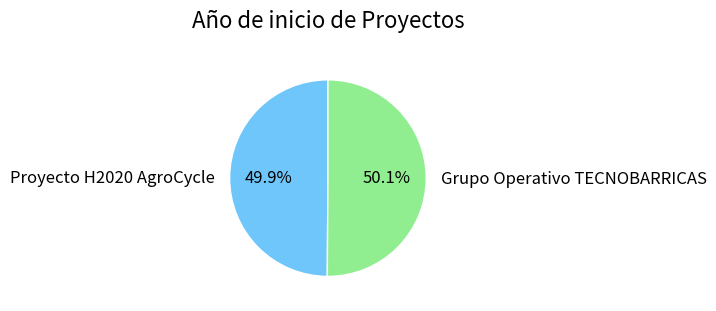

To the nearest percent, what portion does Grupo Operativo TECNOBARRICAS represent?

50%